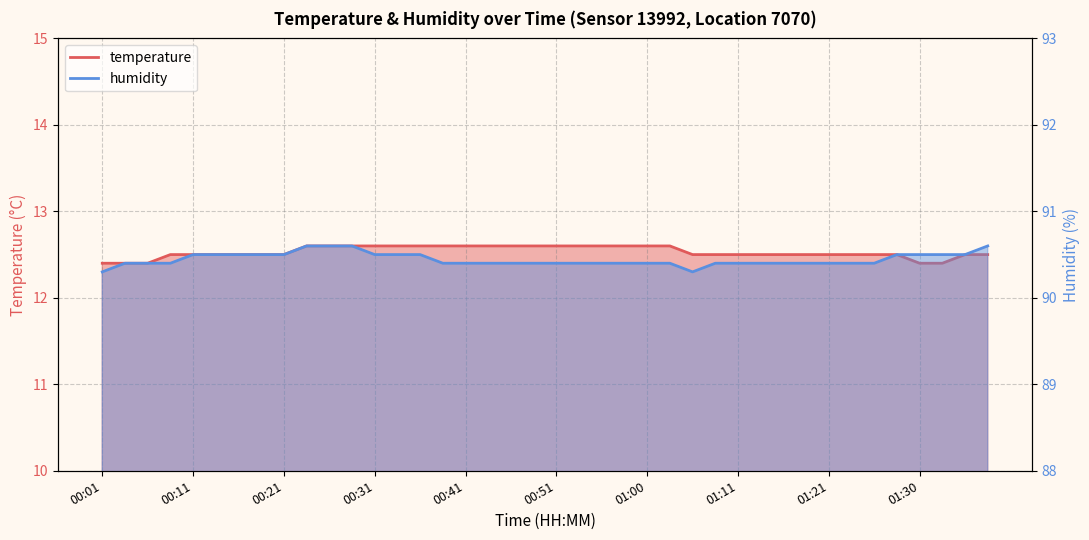

Which category has the lowest value across all series?

00:01